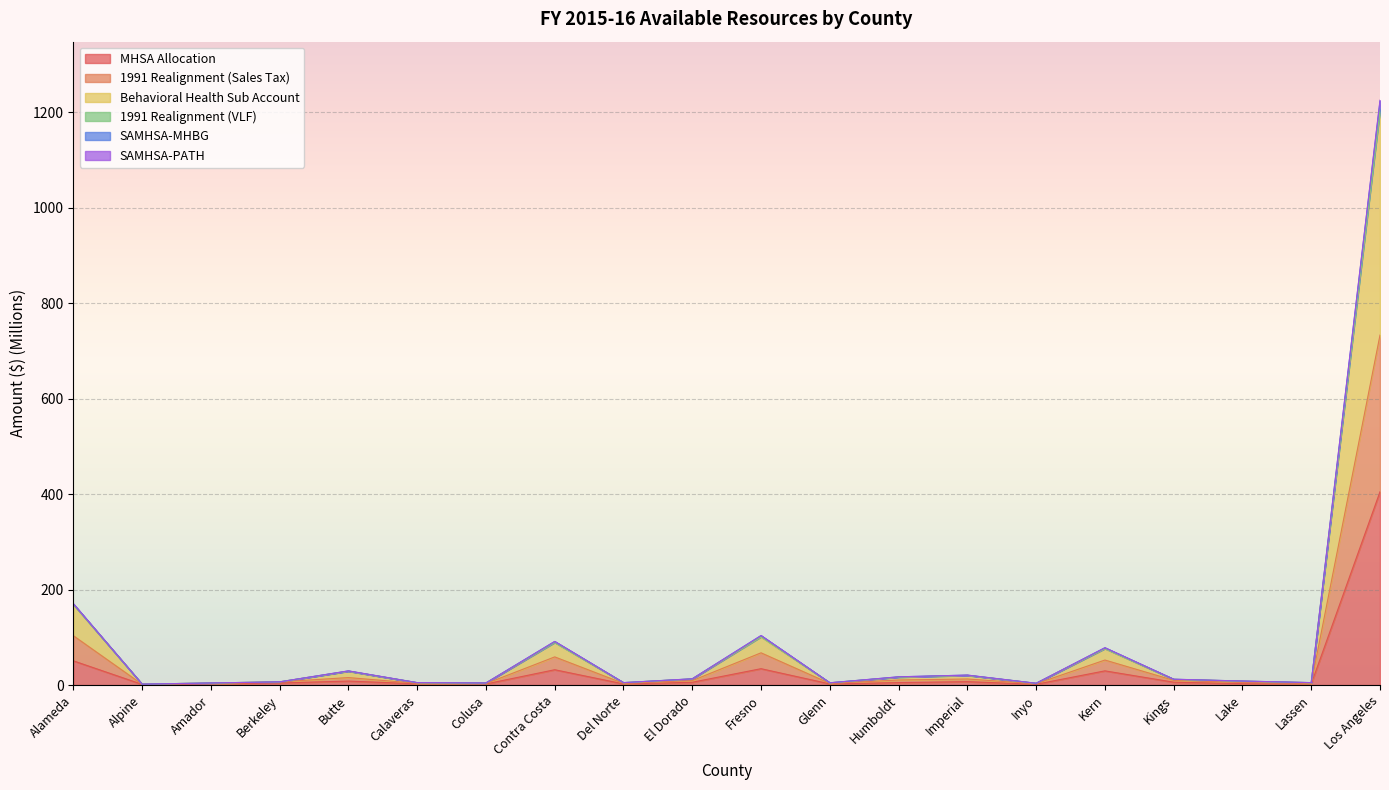

How many lines are shown in the chart?

6